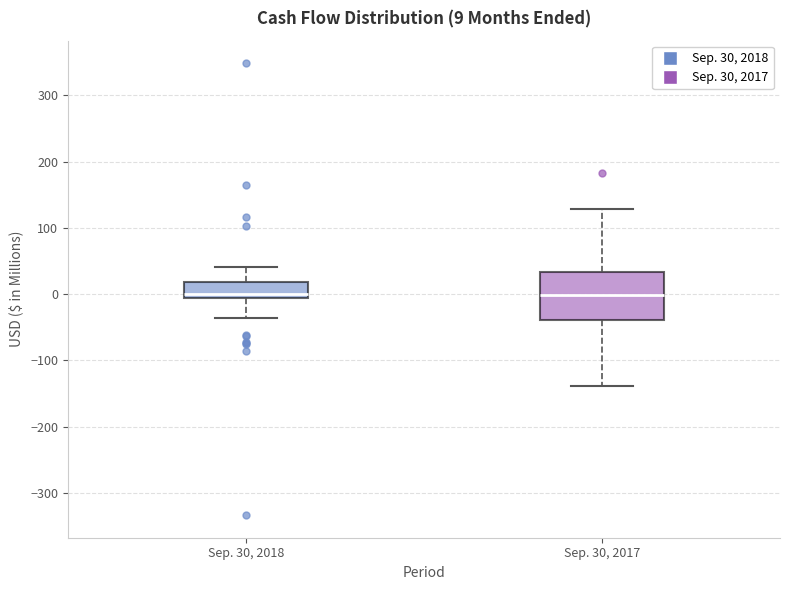

Which box is the tallest, from its lower edge to its upper edge?

Sep. 30, 2017